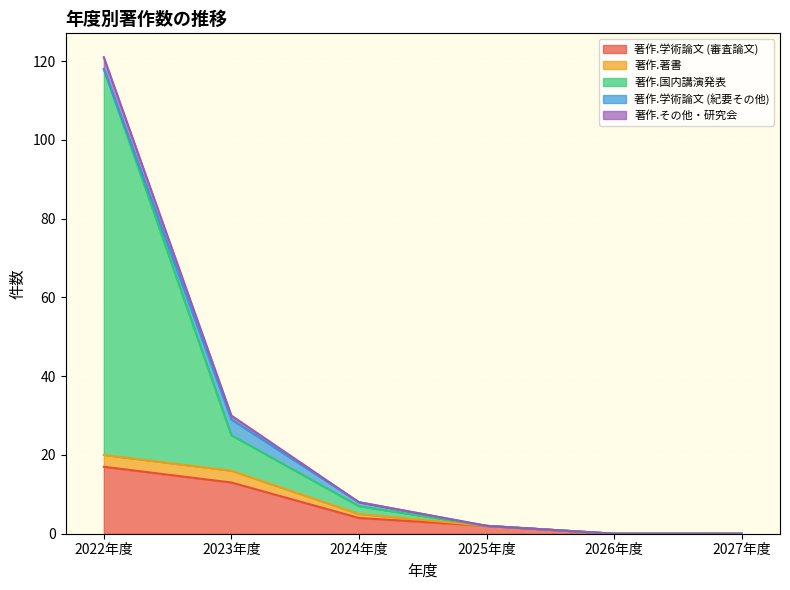

At 2026年度, list the series in order from largest to smallest.

著作.学術論文 (審査論文), 著作.著書, 著作.国内講演発表, 著作.その他・研究会